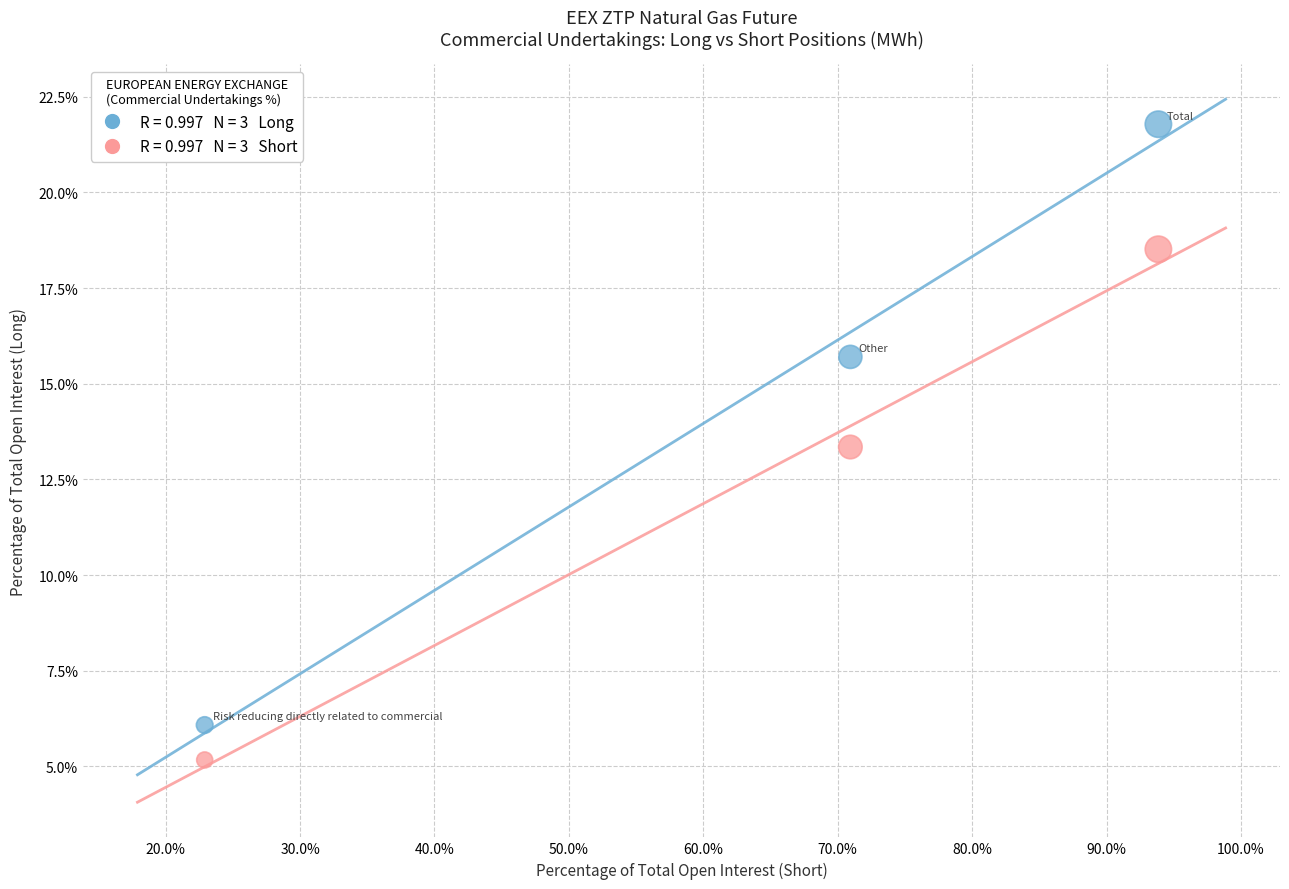

Across all series, what Y value is closest to 13?

13.3